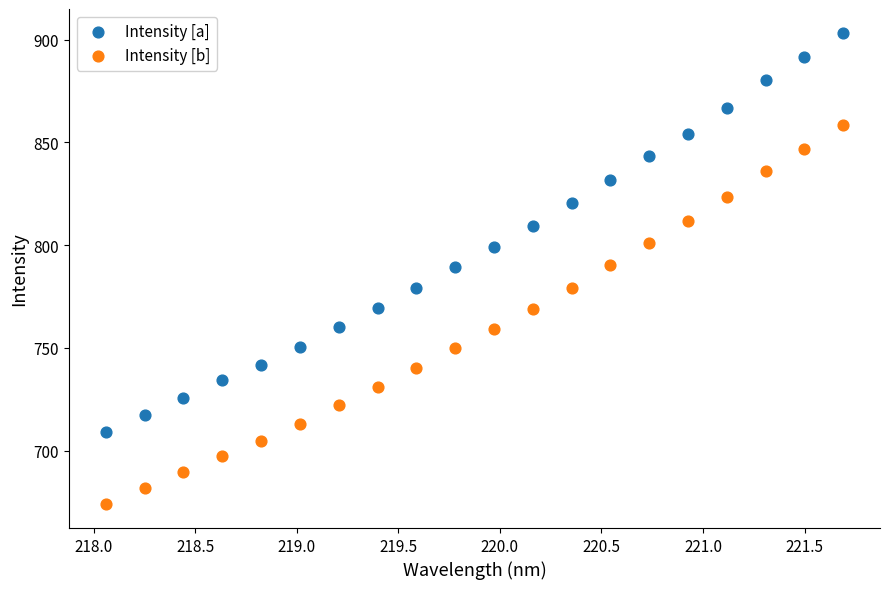

Which series has the widest spread of Y values?

Intensity [a]